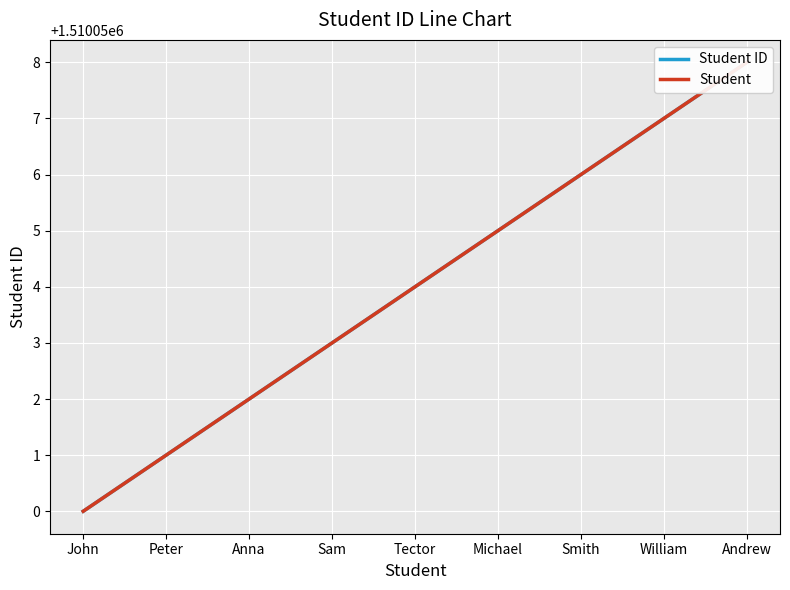

How many data points does each series have?

9